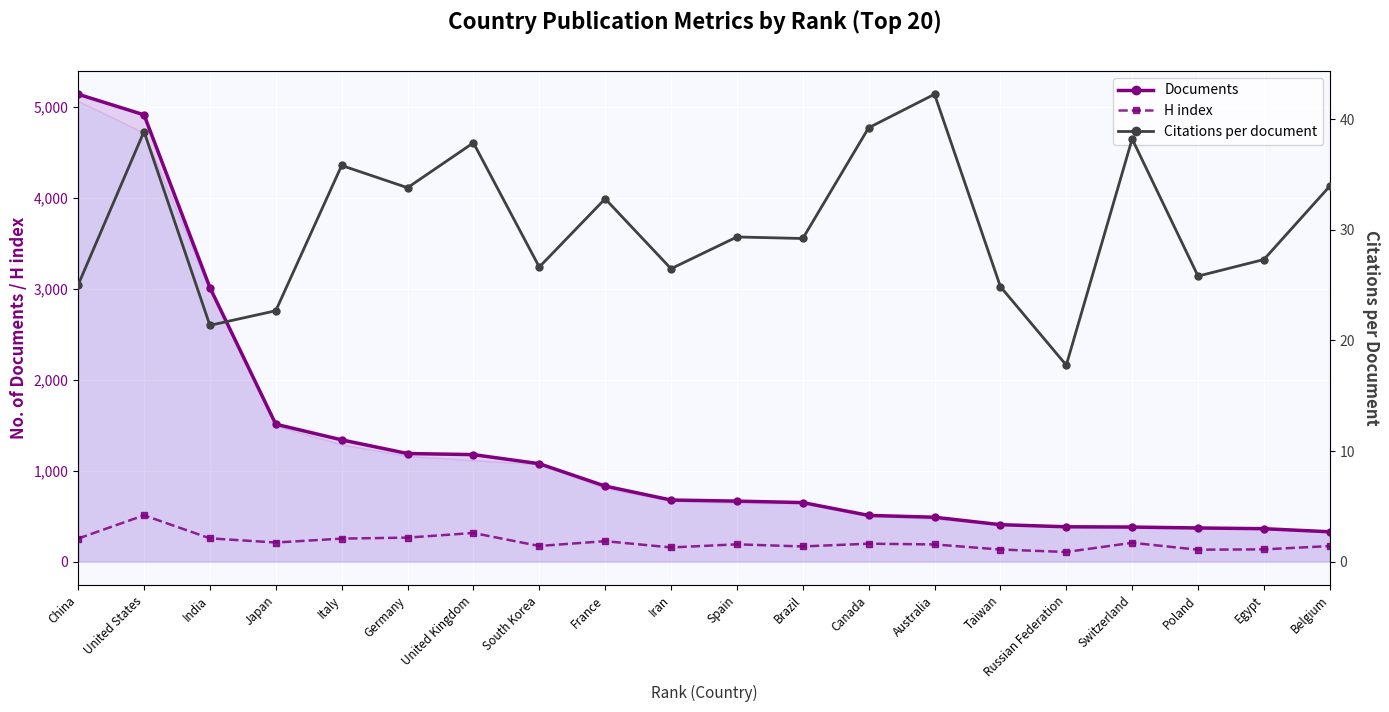

Which category has the lowest value in the Documents series?

Belgium